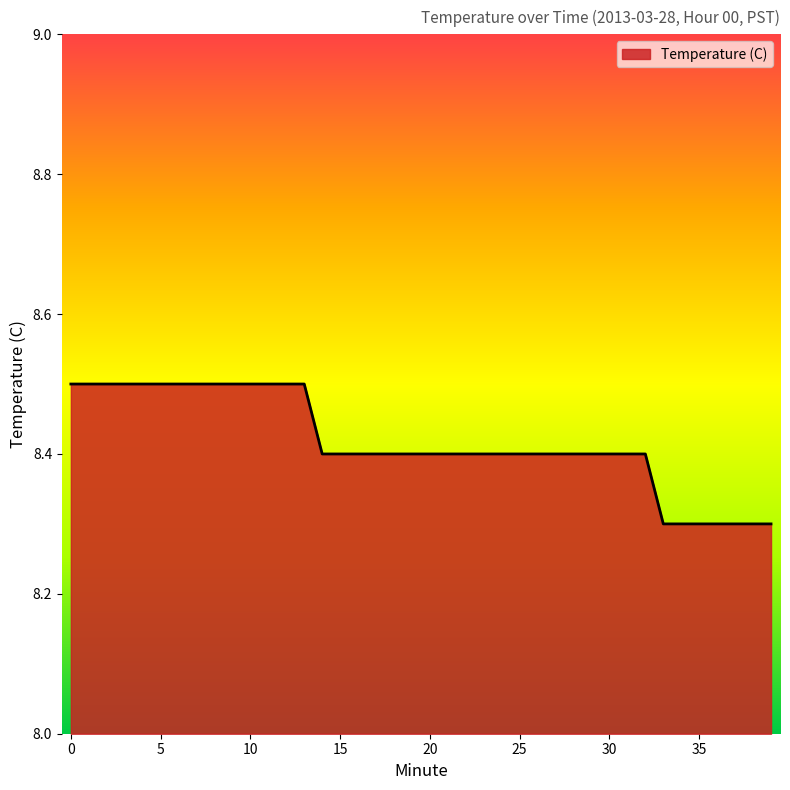

What is the maximum value shown in the chart?

8.5